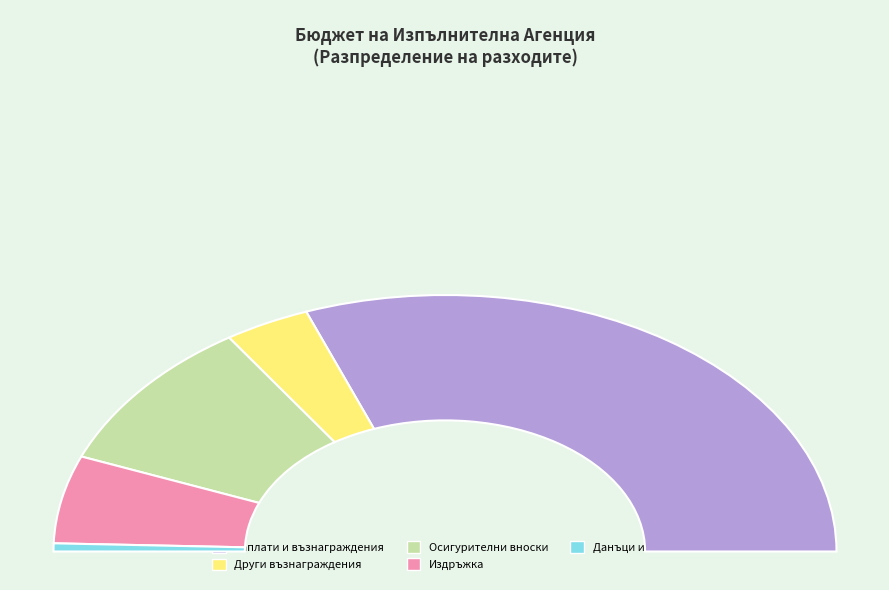

True or false: Издръжка accounts for 6% of the total.

False